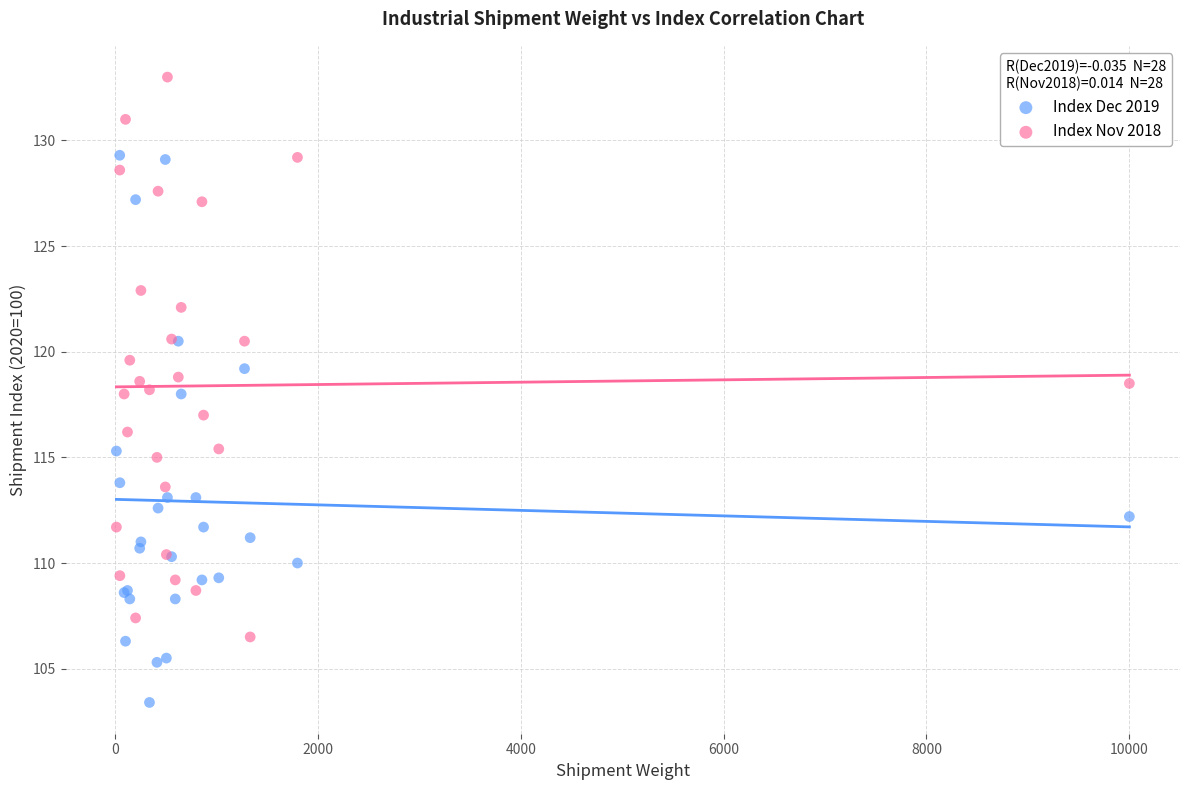

Which series reaches the minimum Y coordinate?

Index Dec 2019